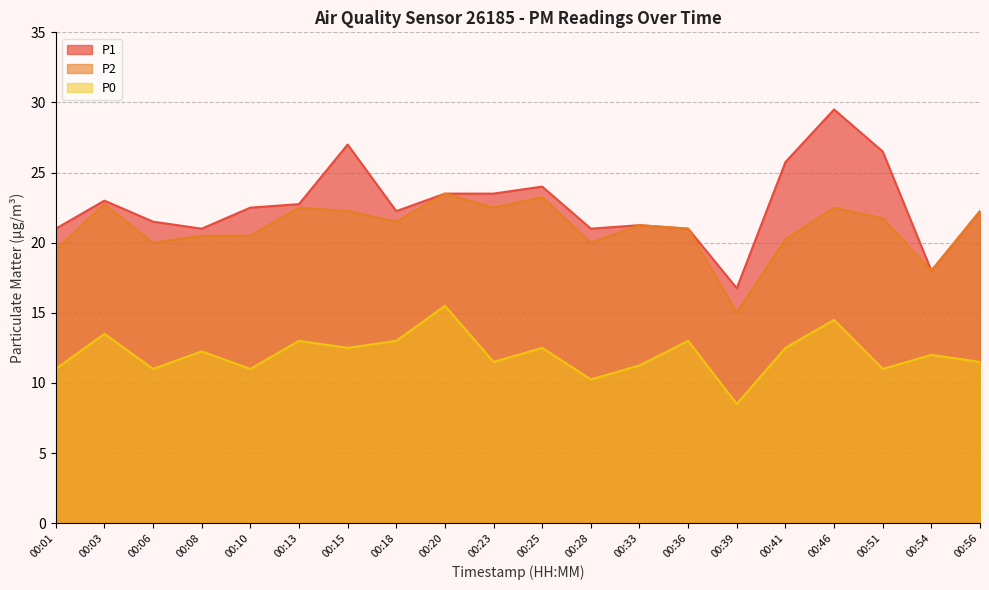

At which label does P1 reach its minimum?

00:39